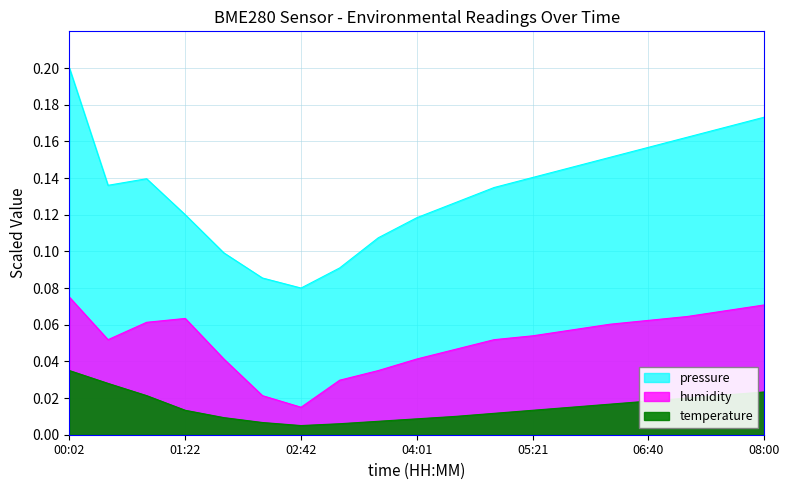

The temperature series shows 0.0 at 00:29. True or false?

False